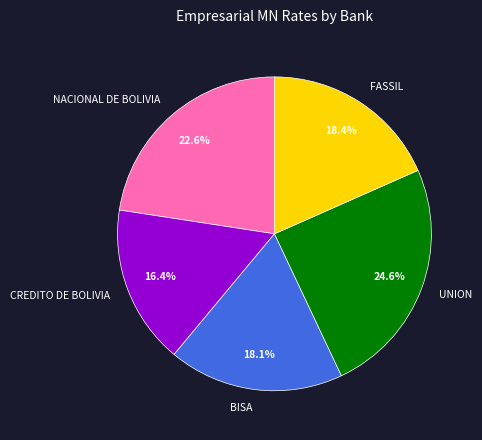

Count the number of slices in the pie.

5